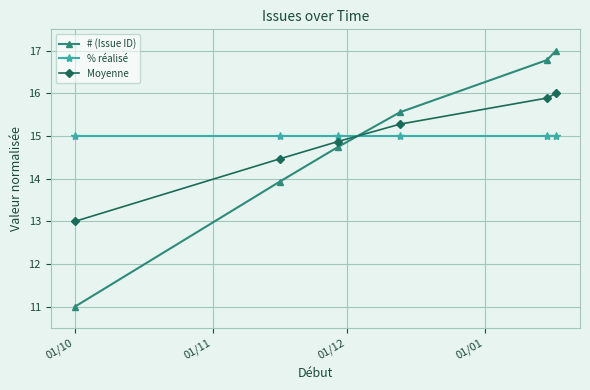

Which series has the largest range (max minus min)?

# (Issue ID)